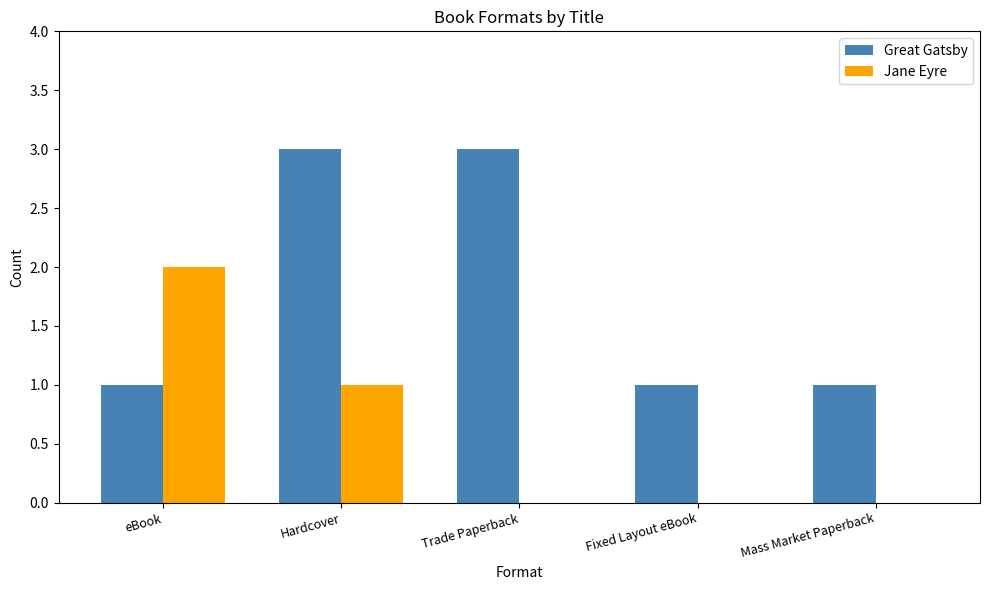

Is it true that Great Gatsby equals 3 at Trade Paperback?

True